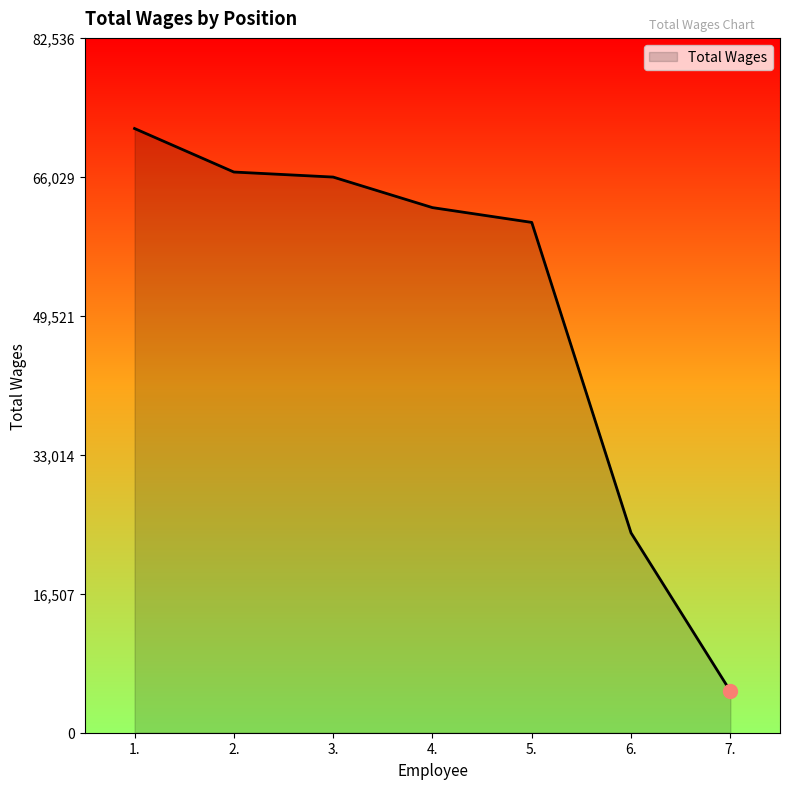

Reading left to right, transcribe all the data shown in this chart.

1.=71771	2.=66603	3.=66004	4.=62376	5.=60619	6.=23733	7.=4939